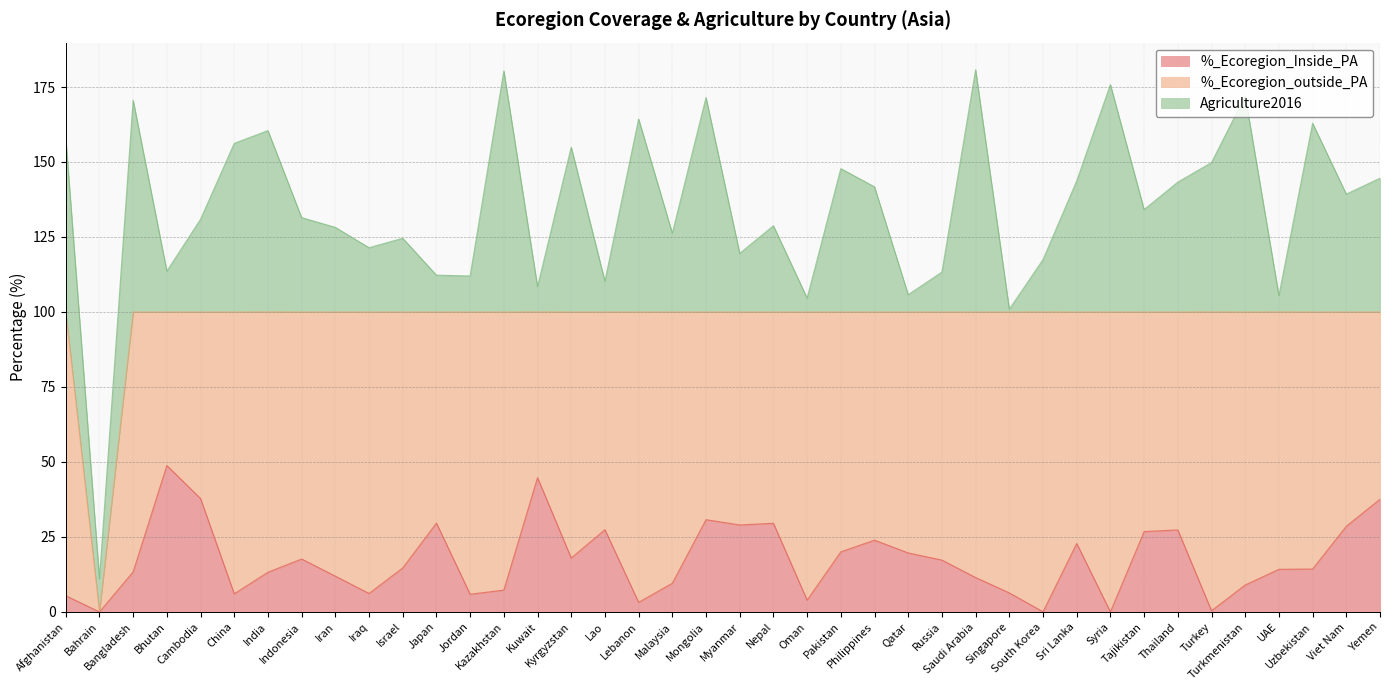

What are all the series names shown in the legend?

%_Ecoregion_Inside_PA, %_Ecoregion_outside_PA, Agriculture2016